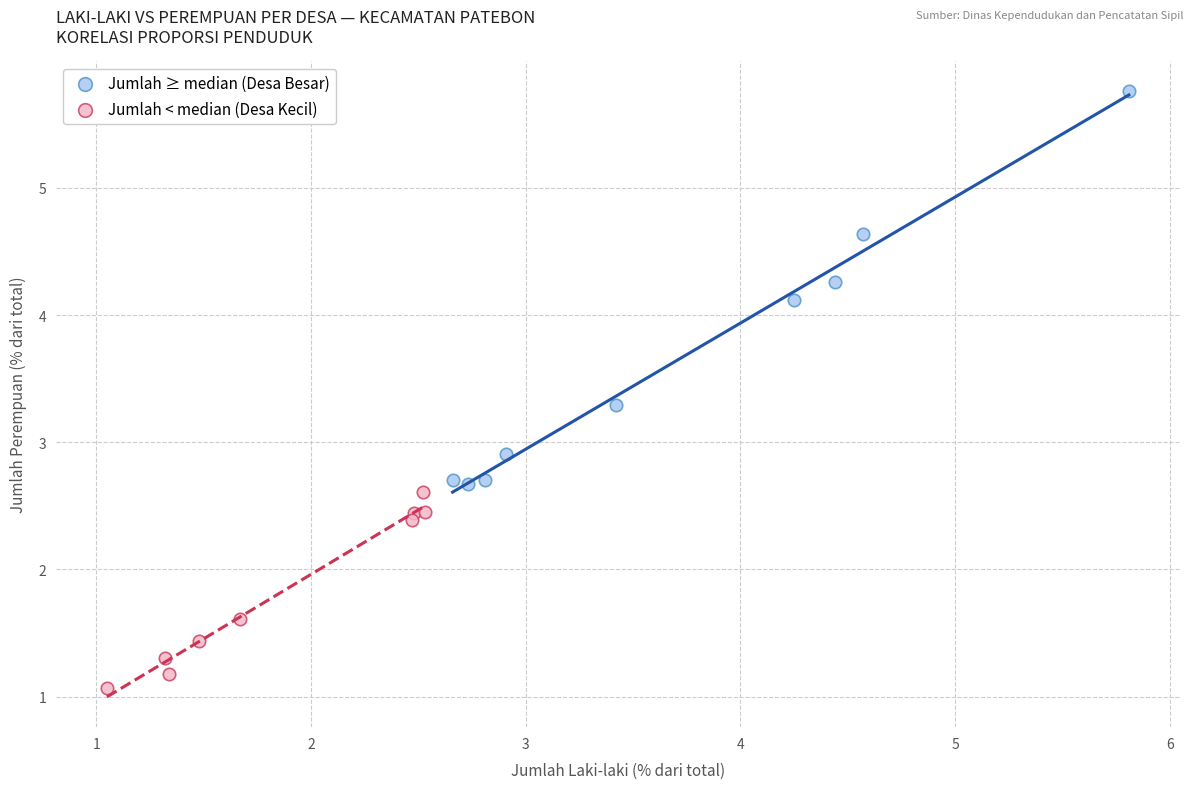

Which series reaches the minimum Y coordinate?

Jumlah < median (Desa Kecil)